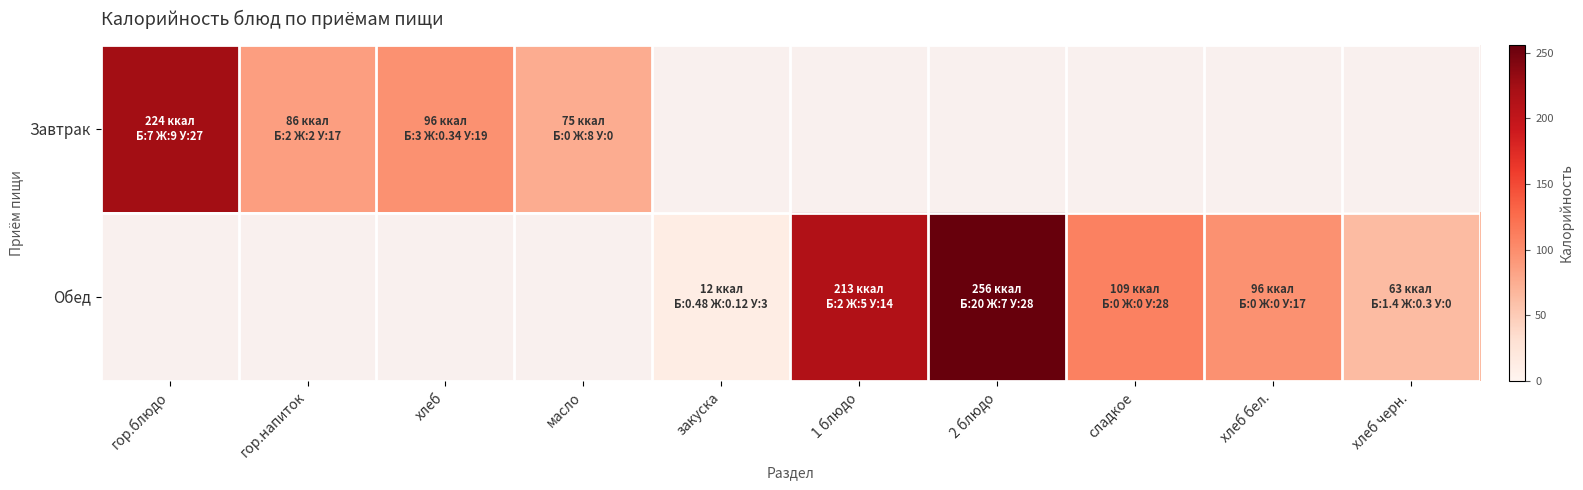

What is the maximum value for Завтрак?

224.0